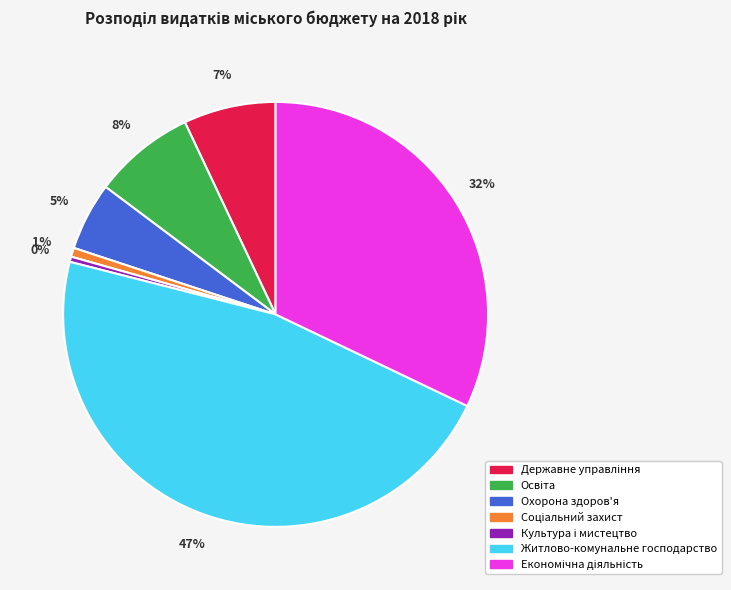

To the nearest percent, what portion does Житлово-комунальне господарство represent?

47%